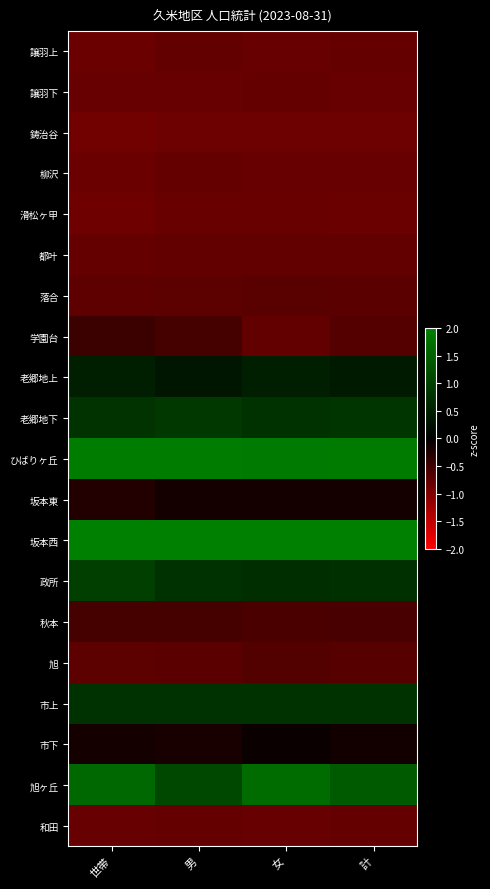

What is the total value across all series at 女?

-0.2